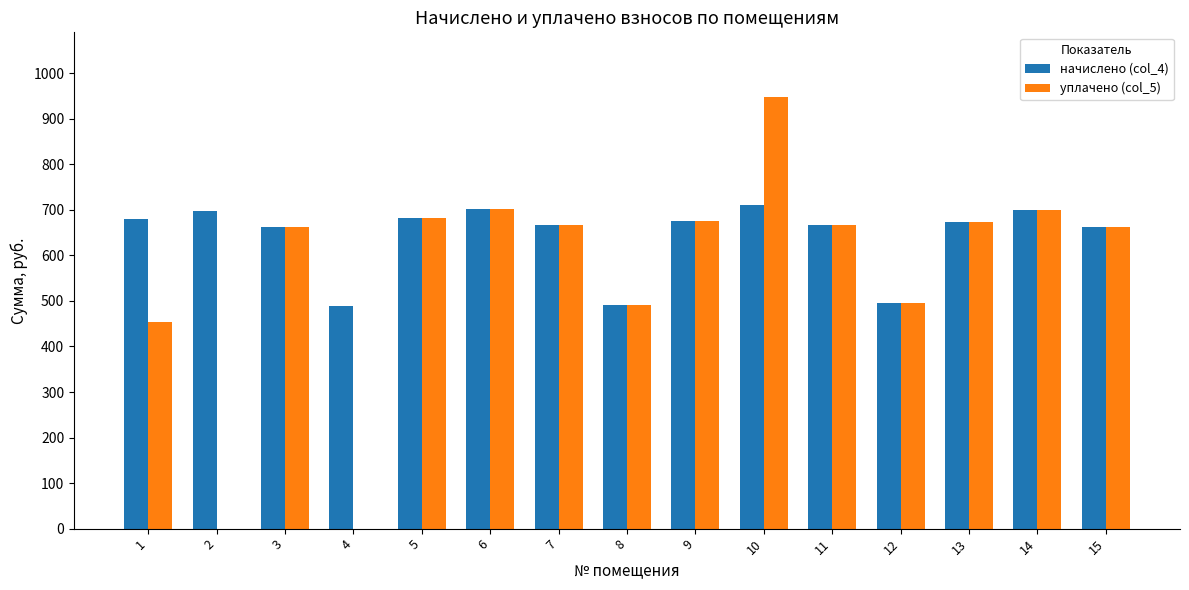

What is the sum of the начислено (col_4) values at 1 and 9?

1356.3